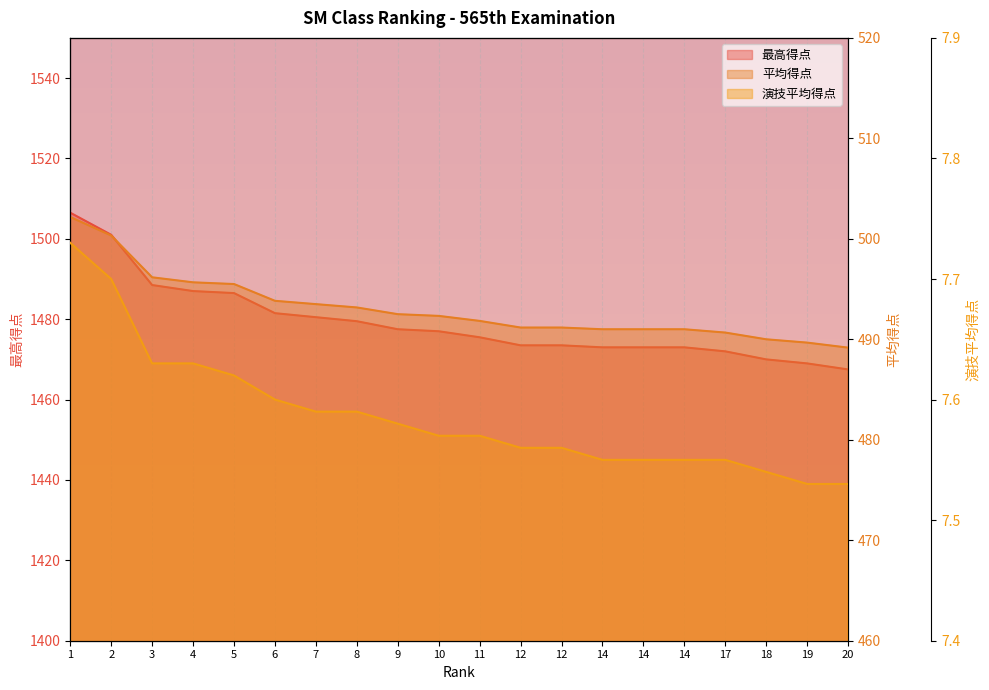

What is the value of the 最高得点 point at the 7th from the left?

1480.5